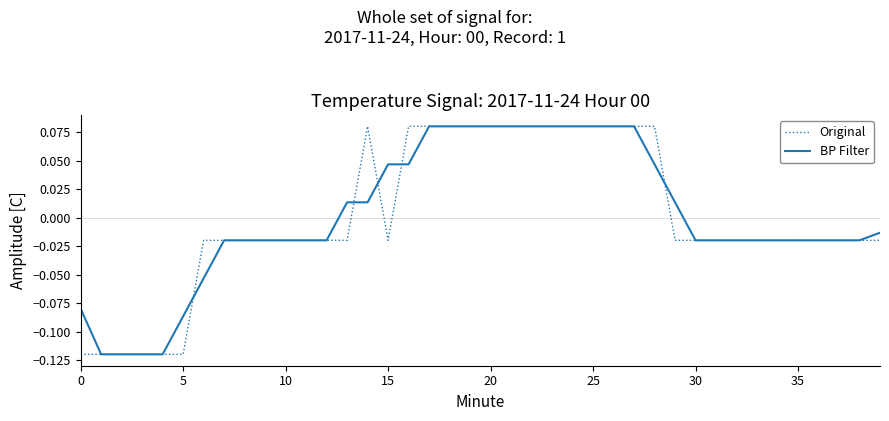

List the series in order of their overall mean, highest first.

BP Filter, Original